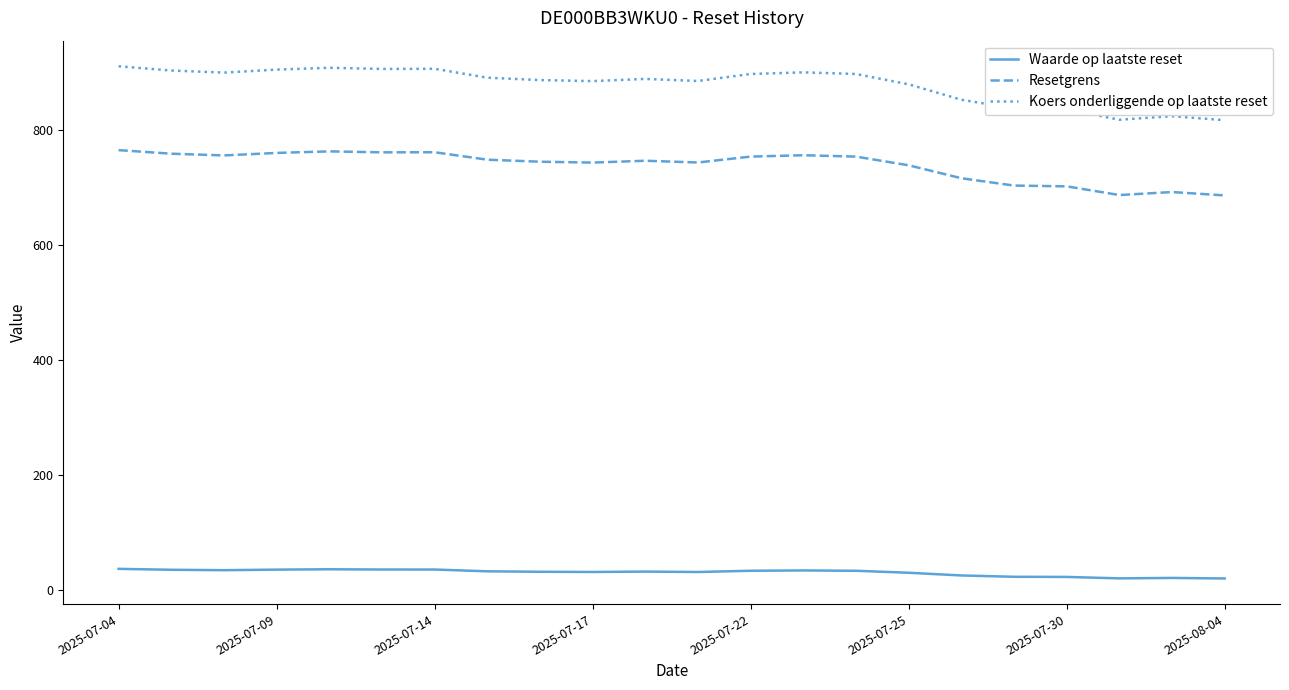

What is the maximum value for Koers onderliggende op laatste reset?

911.4